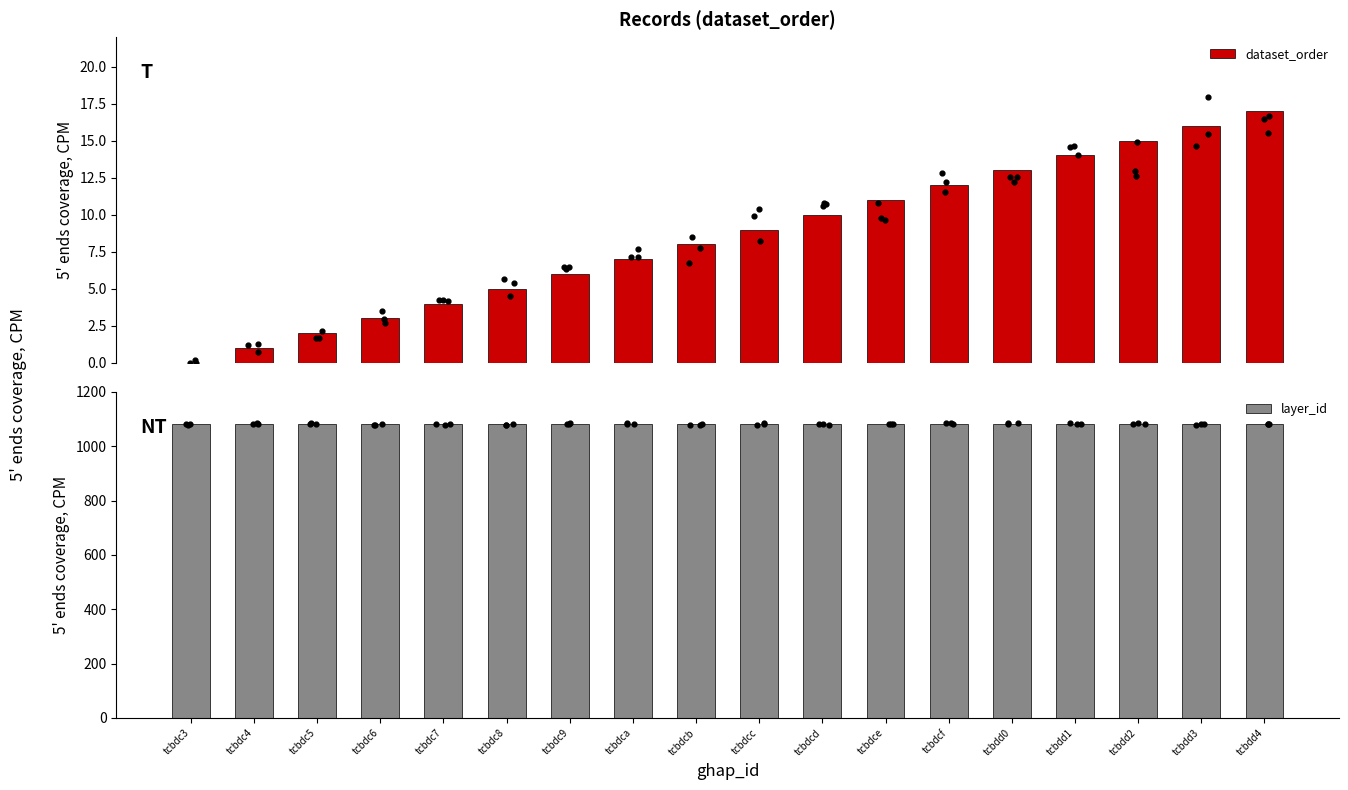

Is the value of dataset_order at tcbdcd greater than the value of layer_id at tcbdd4?

No